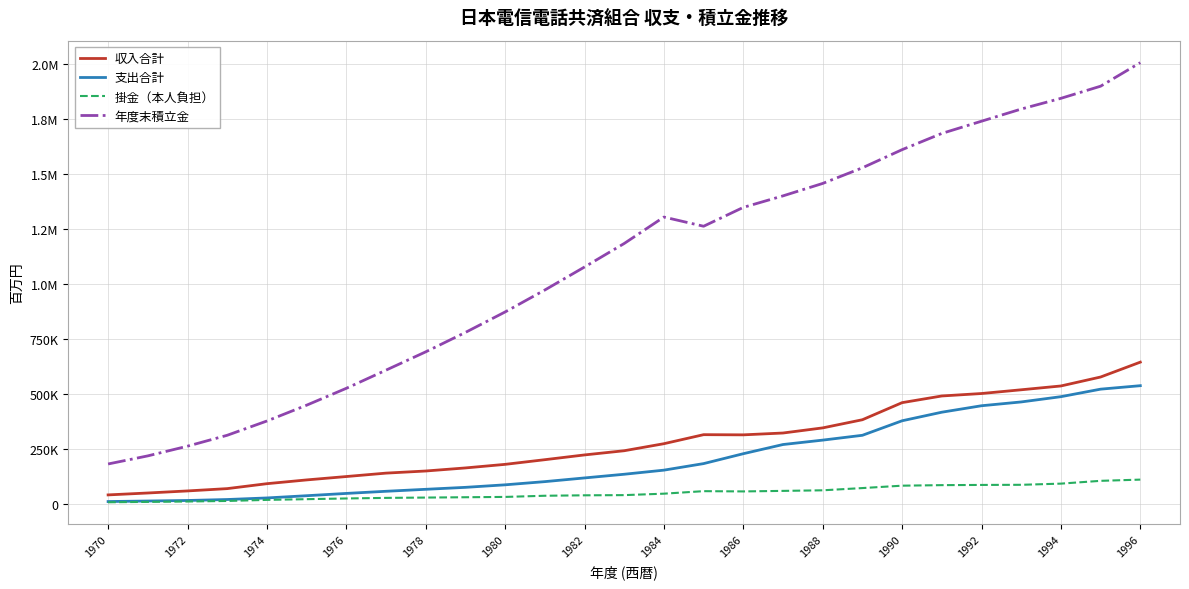

Is this an area chart (filled region under the line)?

No